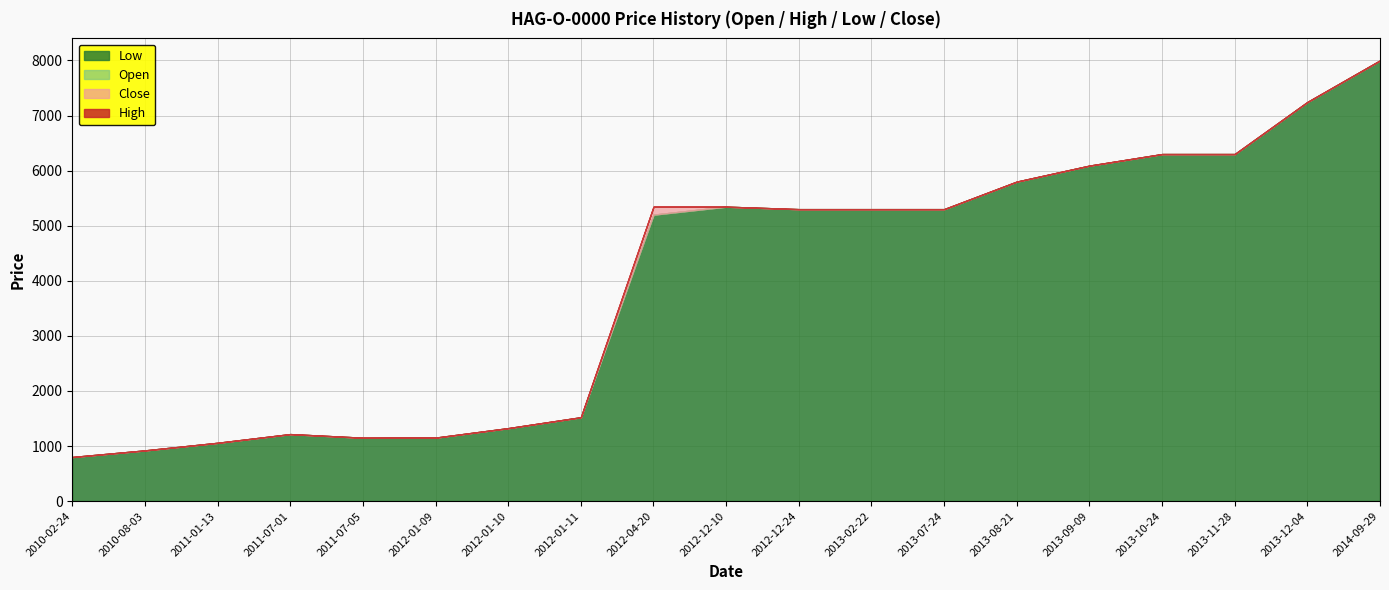

True or false: Low and High cross at least once.

False